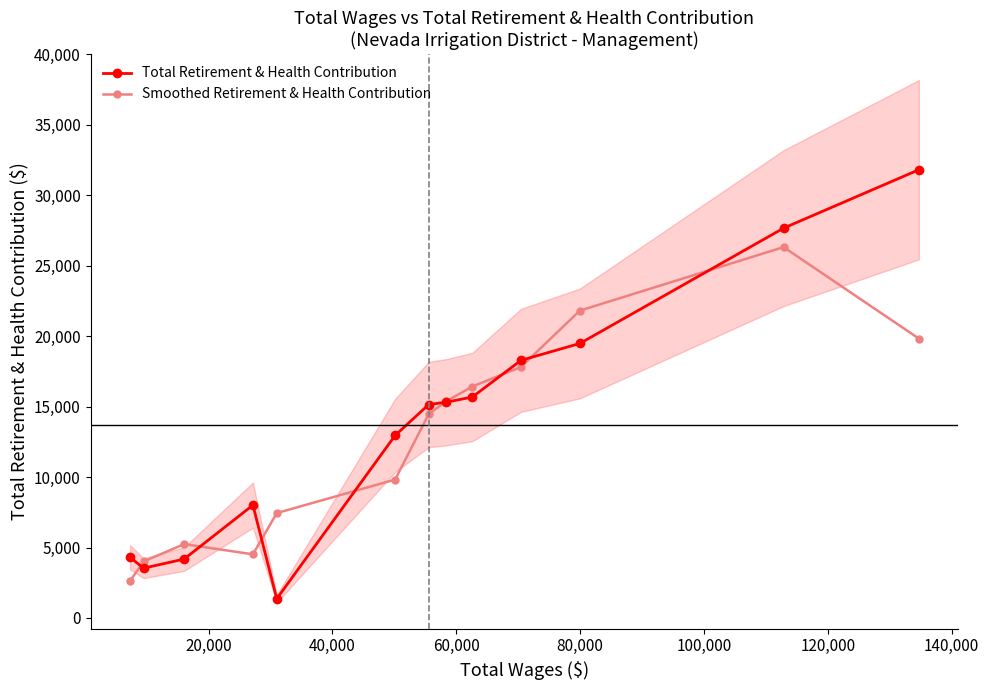

What is the value of the Smoothed Retirement & Health Contribution point at the 12th from the left?

26325.2